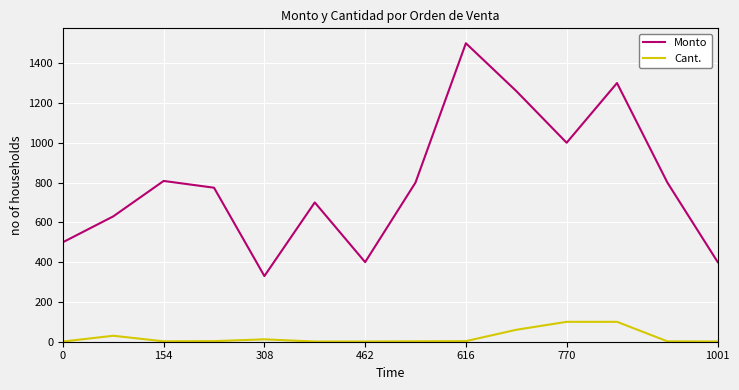

Rank the series by their average value, from lowest to highest.

Cant., Monto